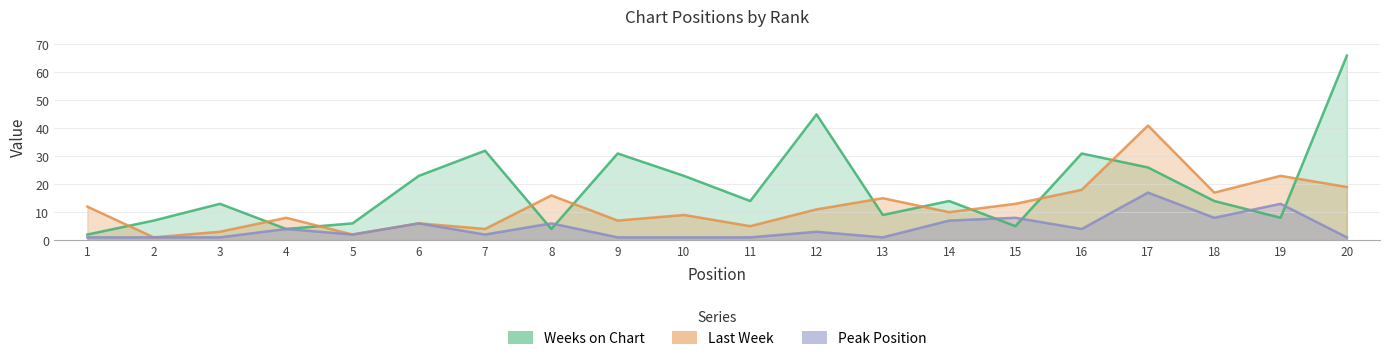

What is the value of the Weeks on Chart point at the 8th from the left?

4